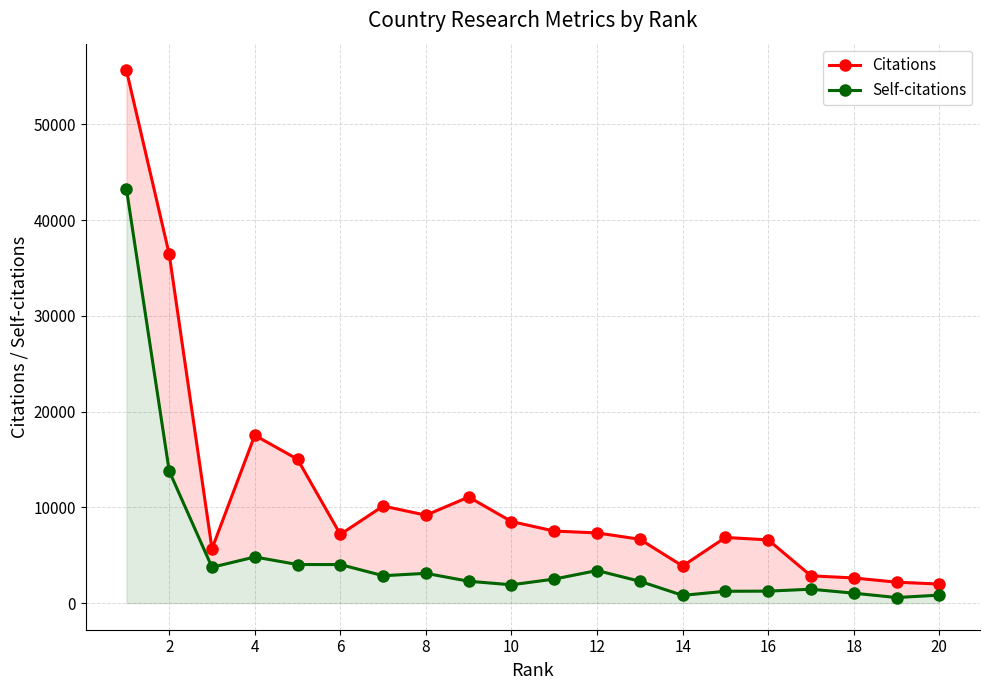

How many data points in Self-citations are less than 2510?

10